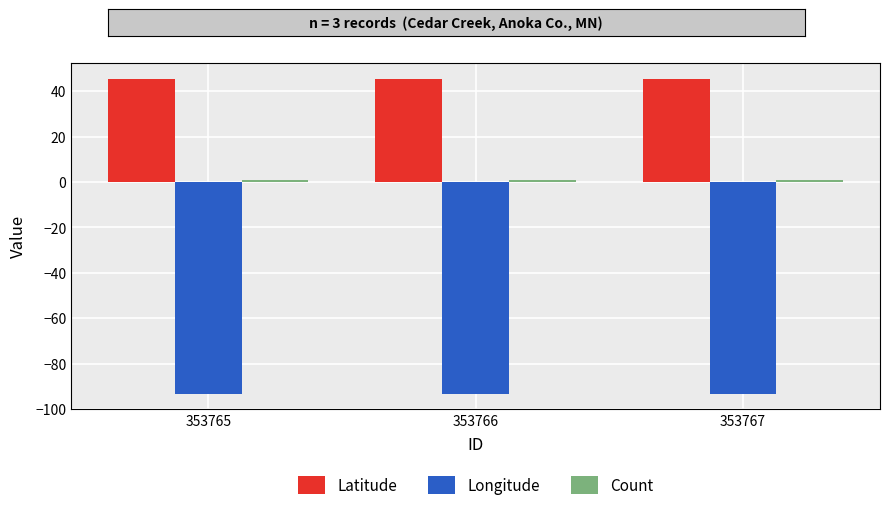

True or false: Latitude has a value of 26.5 at 353767.

False